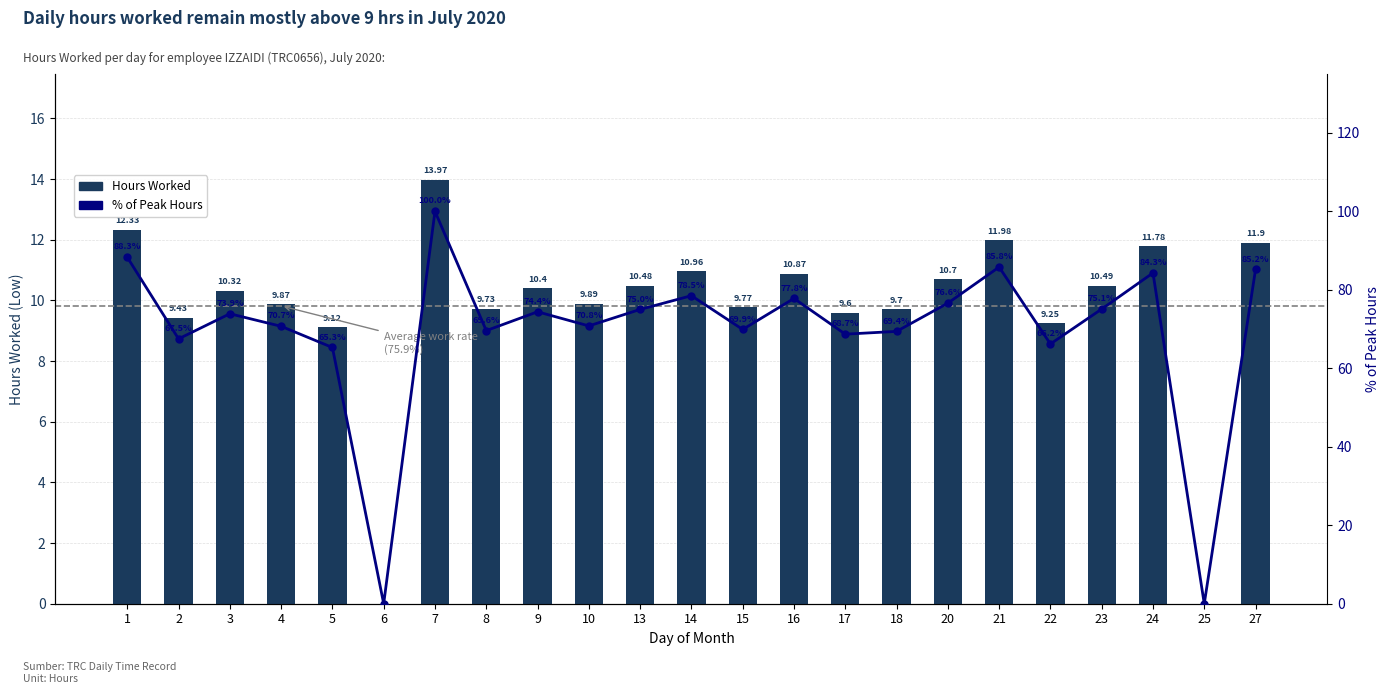

Is it true that % of Peak Hours equals 78.5 at 14?

True